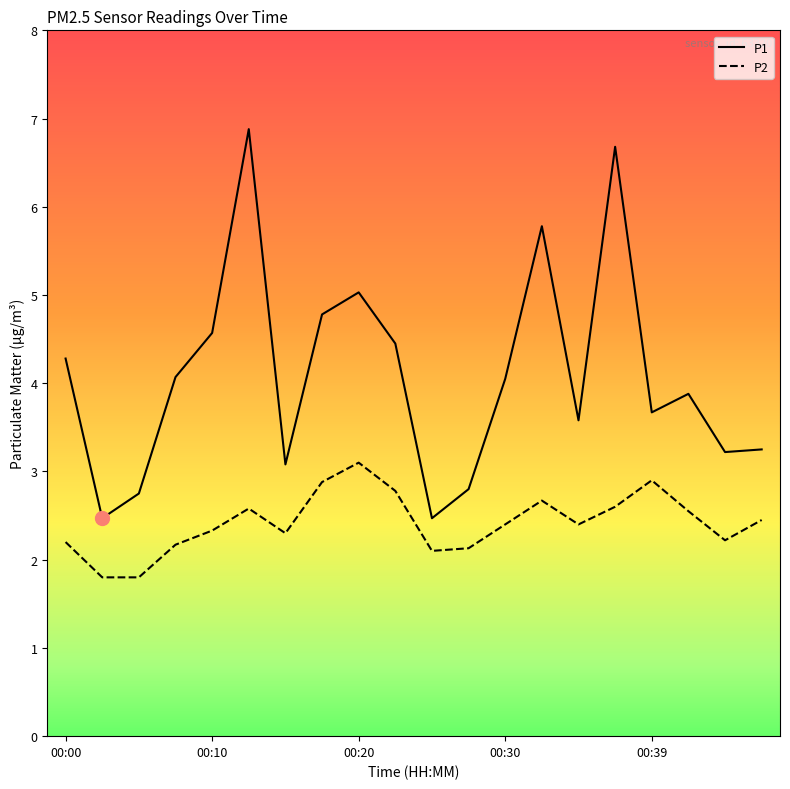

What is the difference between the second highest and minimum values in the P2 series?

1.1